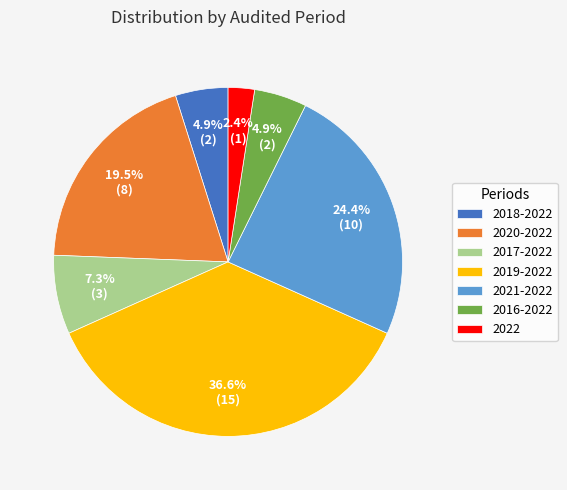

Which has a higher value, 2020-2022 or 2017-2022?

2020-2022